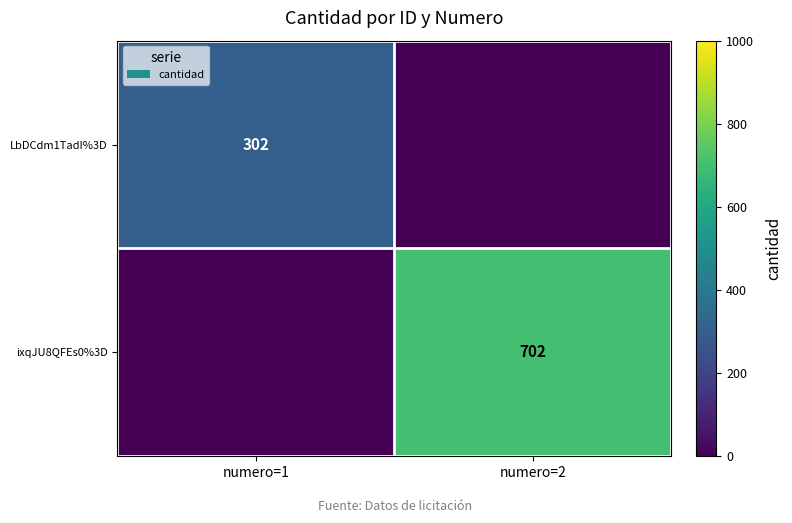

Is the value of LbDCdm1TadI%3D at numero=1 greater than the value of ixqJU8QFEs0%3D at numero=2?

No